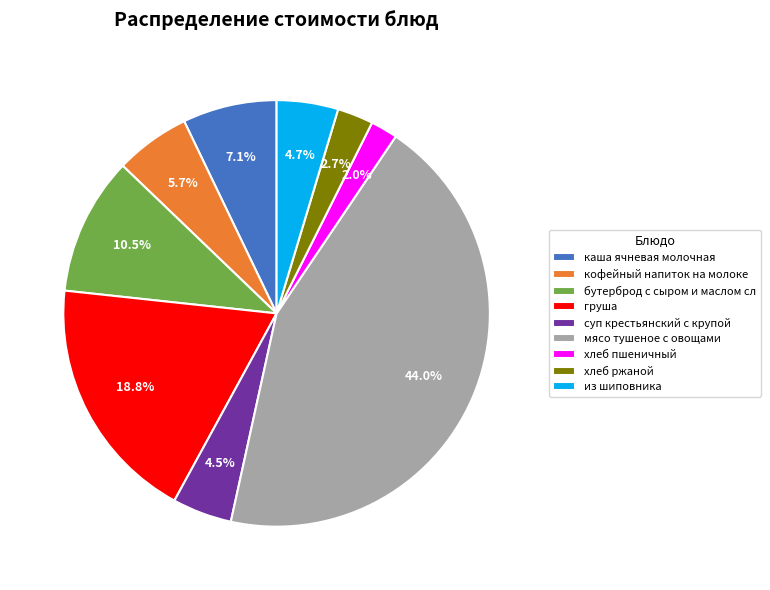

What percentage is the мясо тушеное с овощами slice, to the nearest percent?

44%